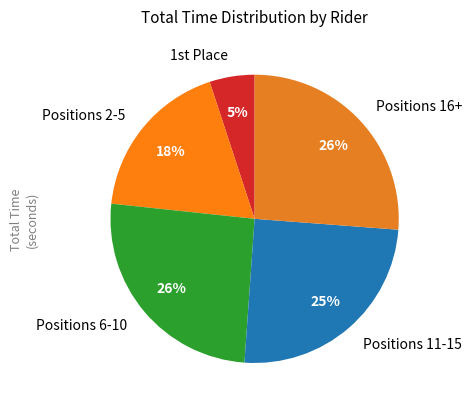

How many slices are in this pie chart?

5